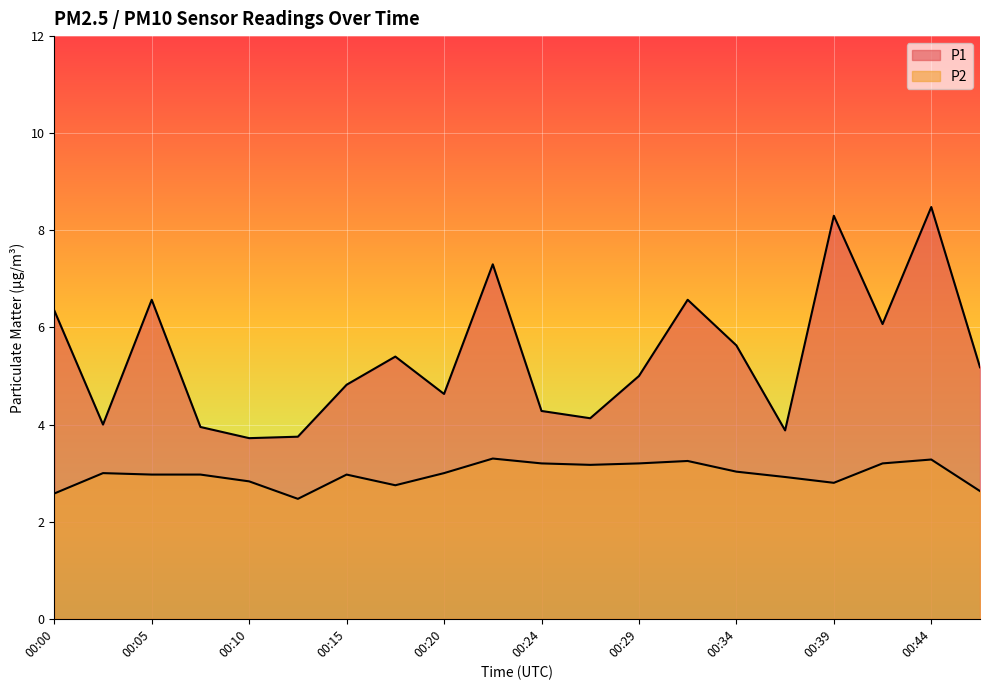

At 00:32, list the series in order from largest to smallest.

P1, P2